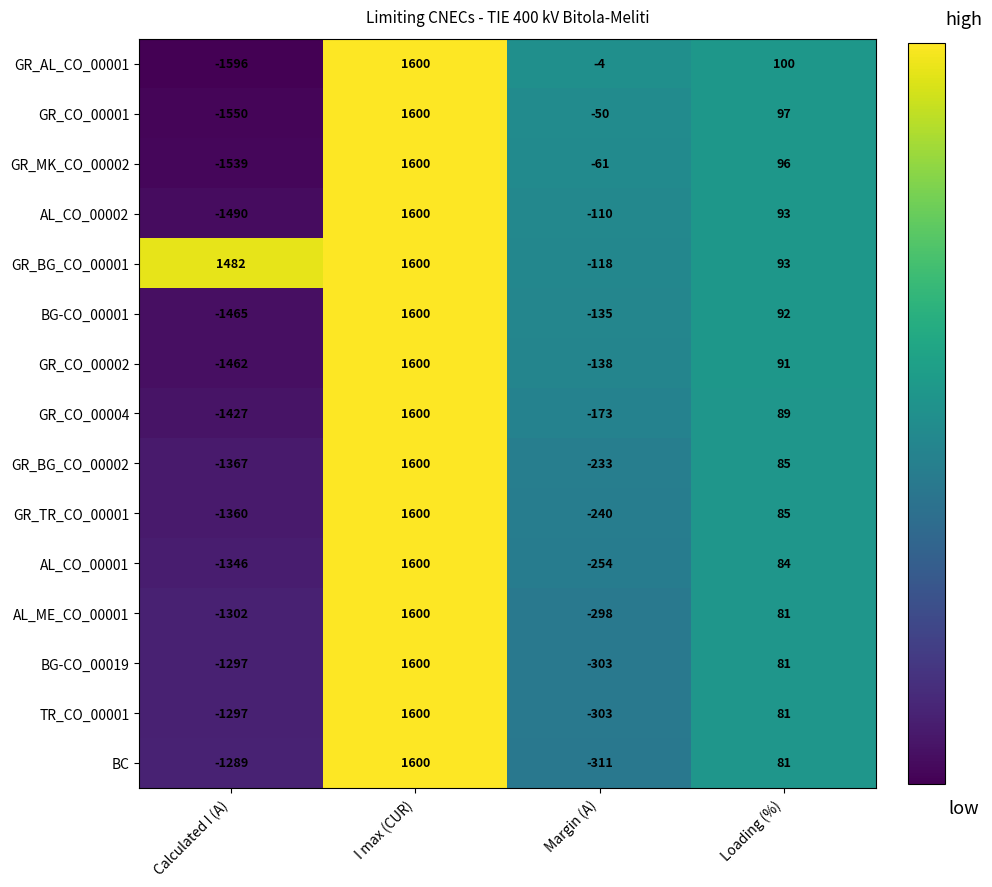

What is the smallest value displayed?

-1596